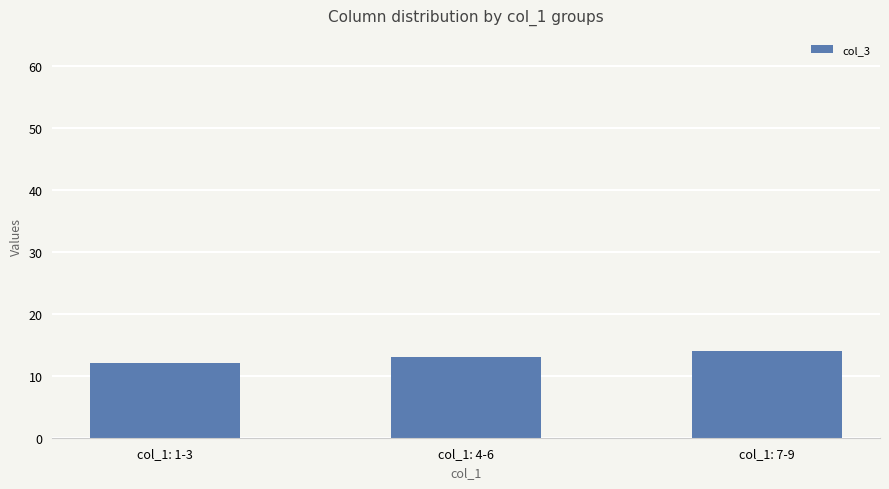

What is the difference between the maximum and minimum values?

2